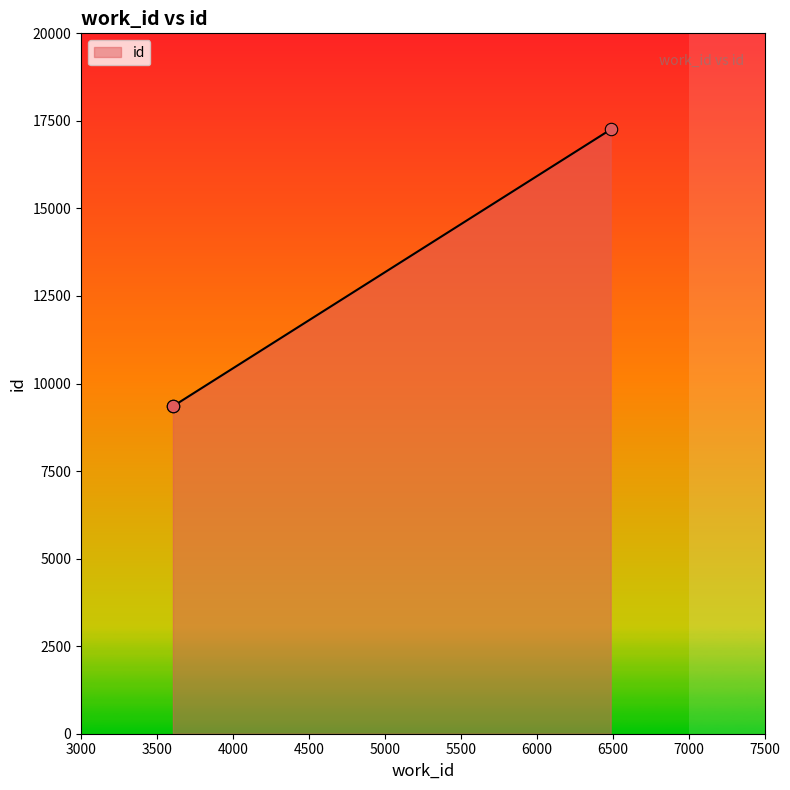

What is the smallest value displayed?

9349